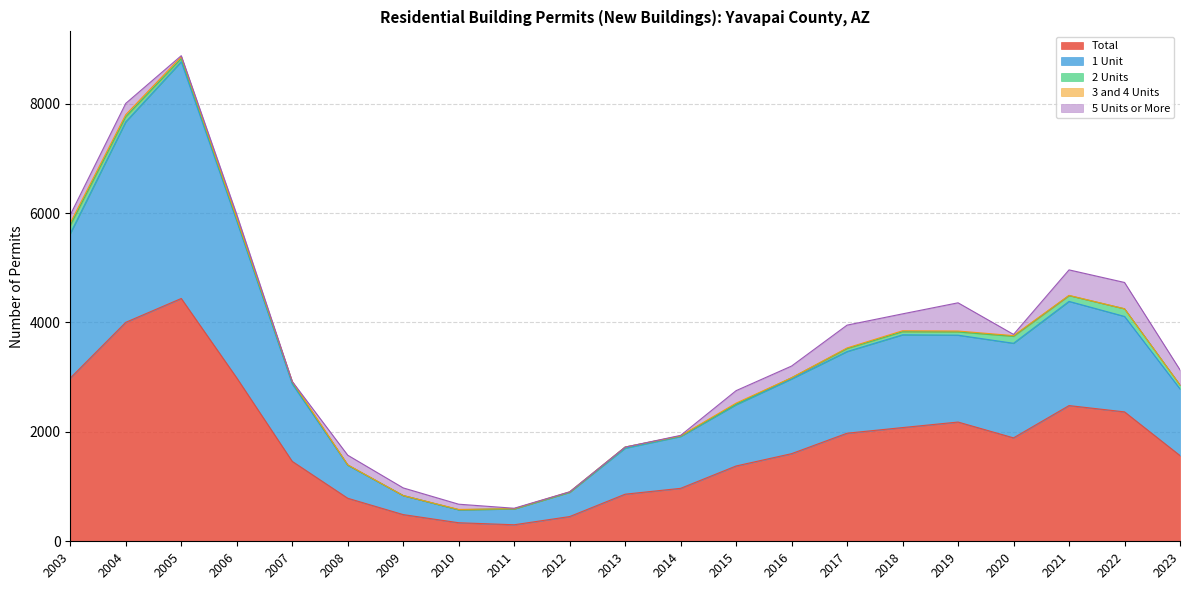

The value of 5 Units or More at 2009 is 140. True or false?

True